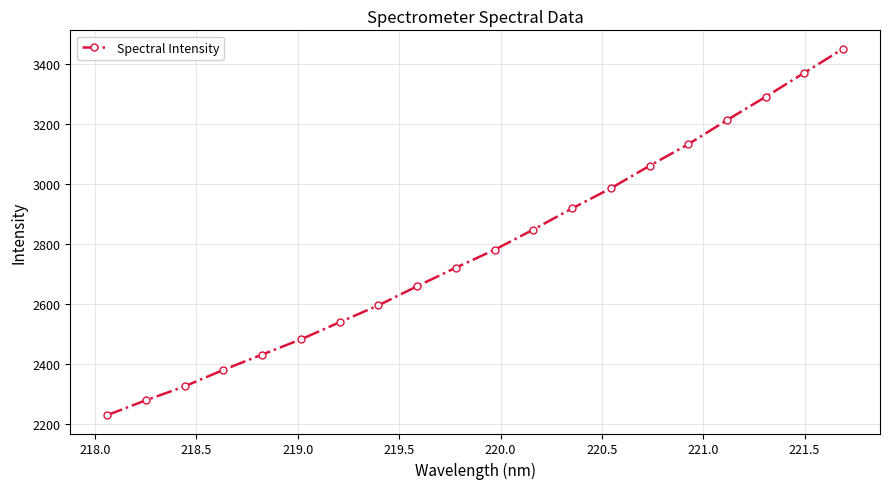

What is the difference between the maximum and minimum values?

1221.2